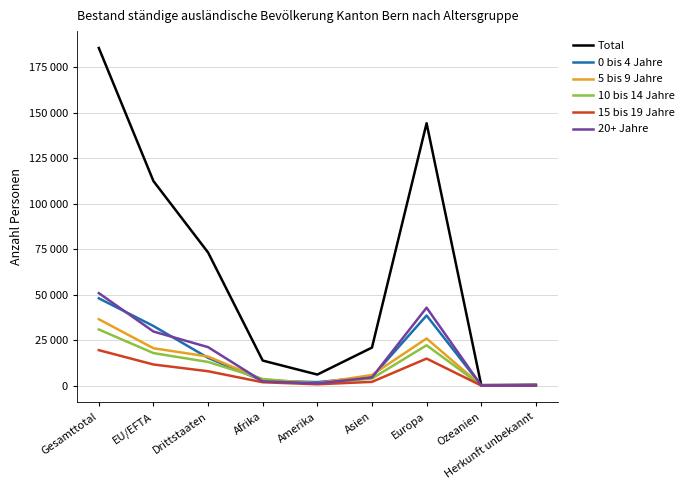

What is the sum of the 5 bis 9 Jahre values at EU/EFTA and Europa?

46373